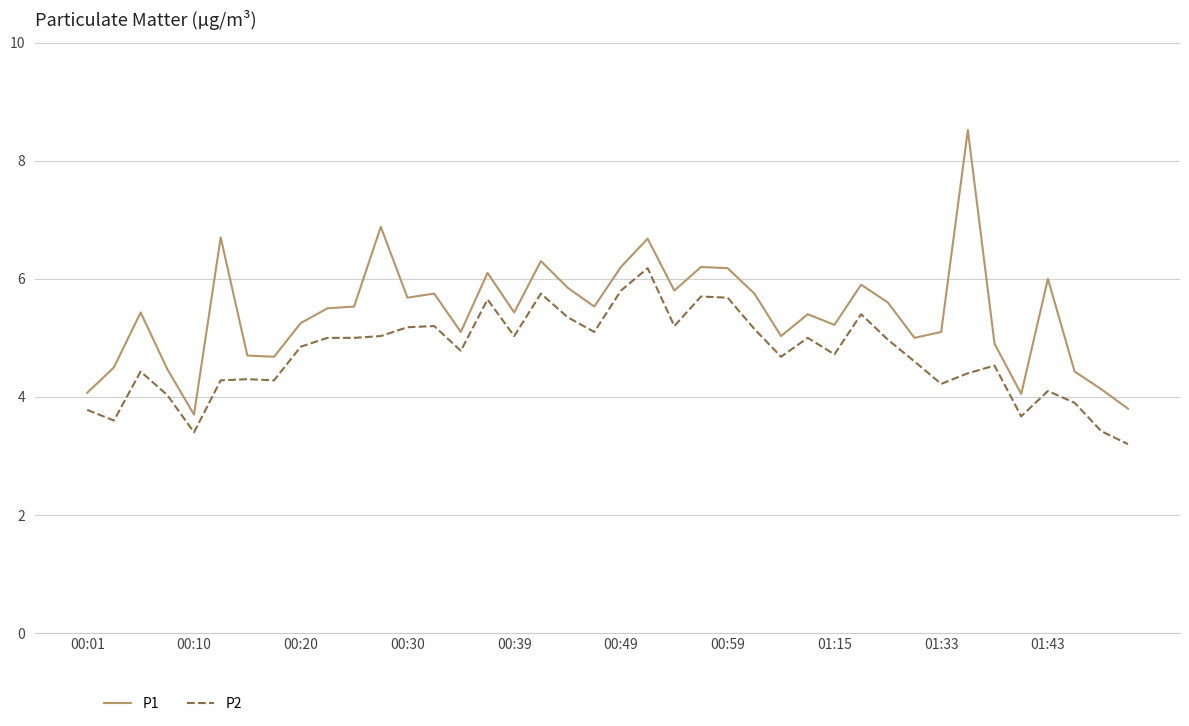

Which series has the largest total across all categories?

P1